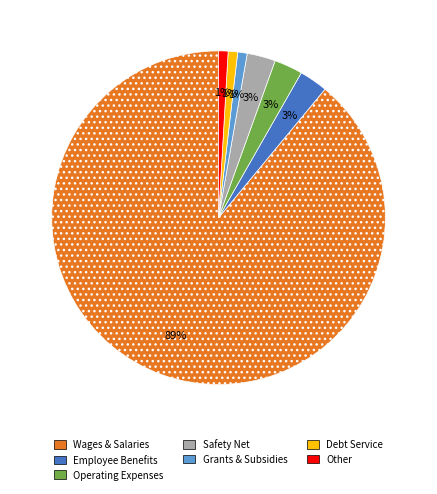

Which slice represents more than half of the pie?

Wages & Salaries